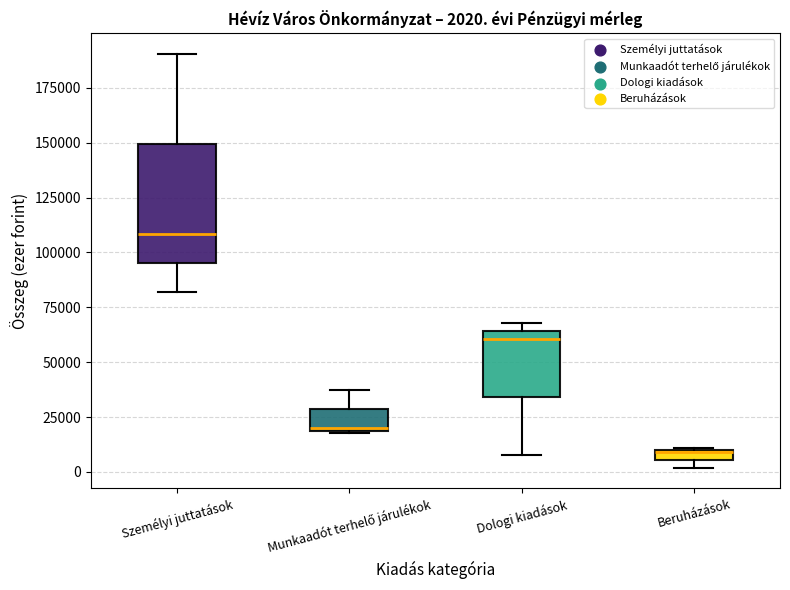

Which box's median line is the lowest?

Beruházások